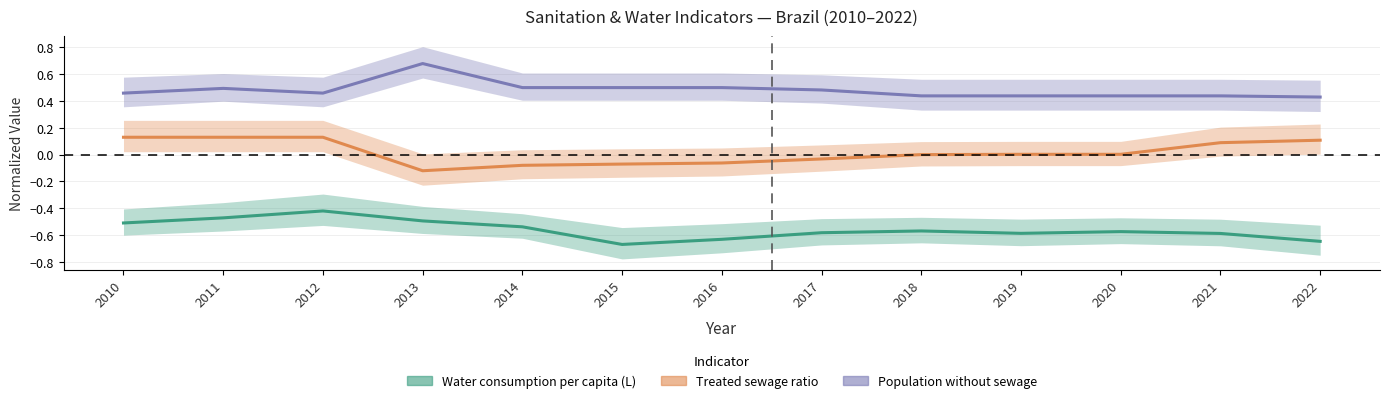

Does the chart have visible grid lines?

Yes